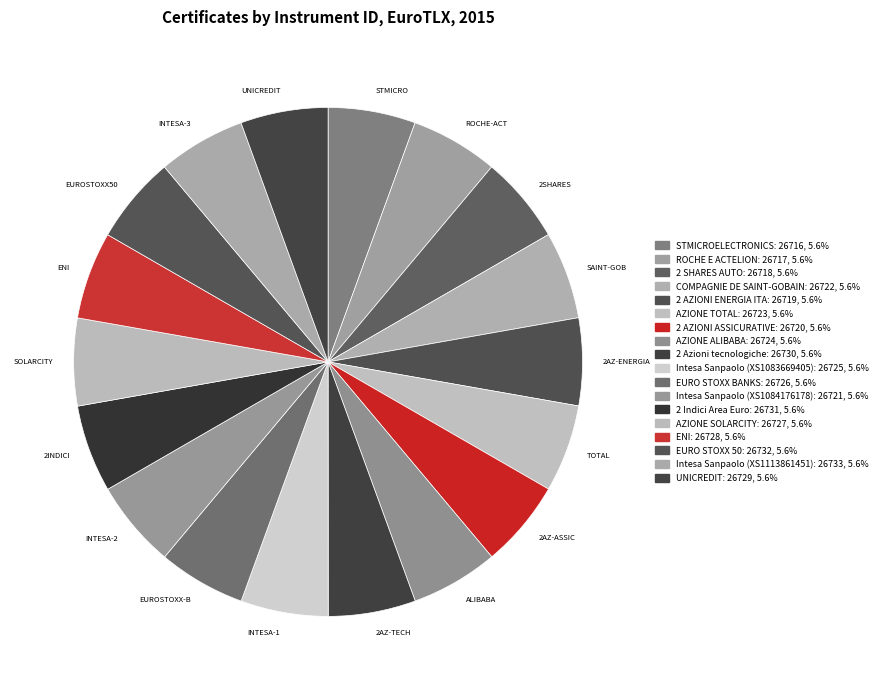

How many slices are in this pie chart?

18